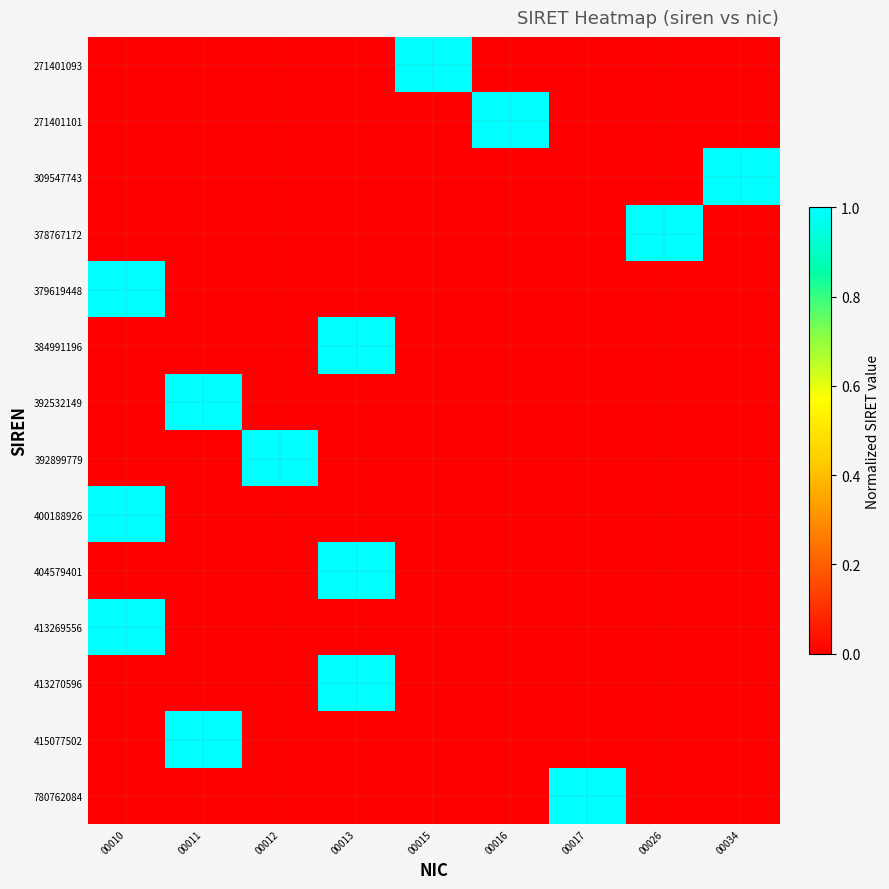

At how many categories does at least one series exceed 475?

1